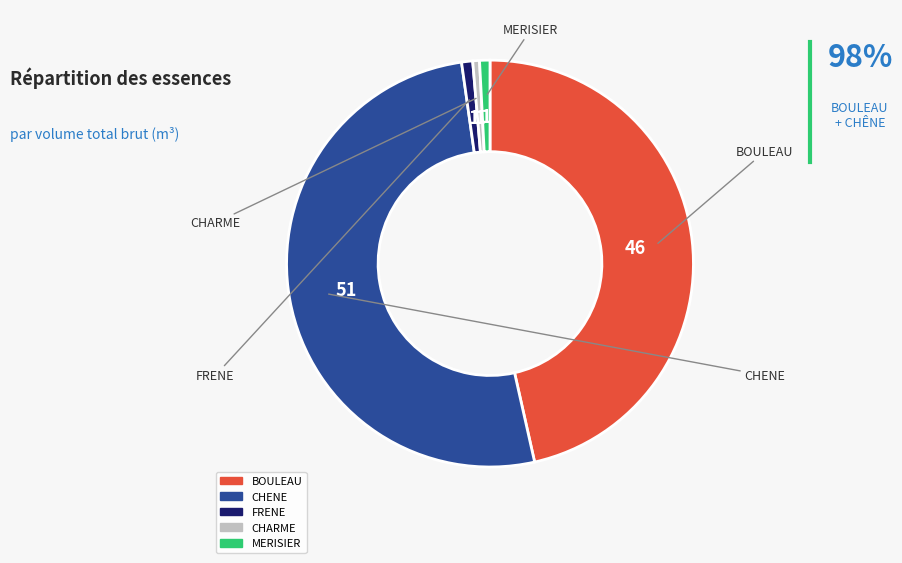

What is the largest slice in the pie chart?

CHENE